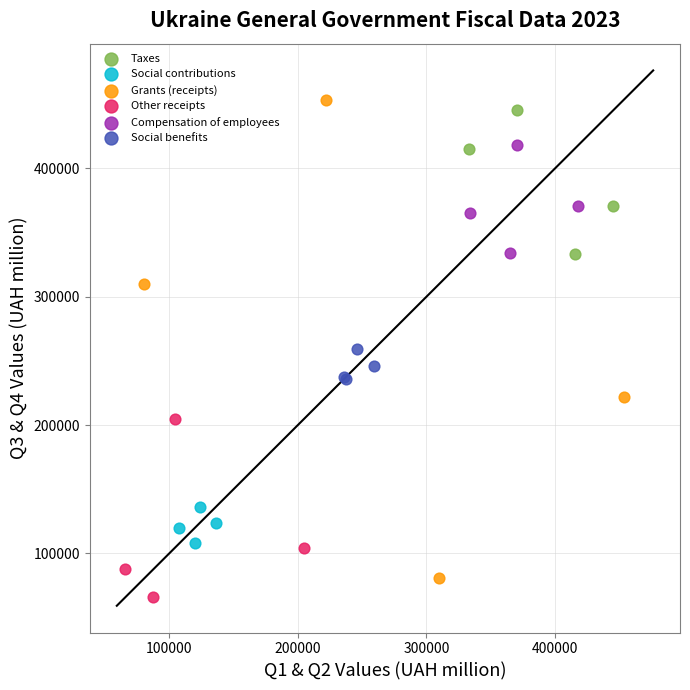

Which series contains the highest Y value?

Grants (receipts)